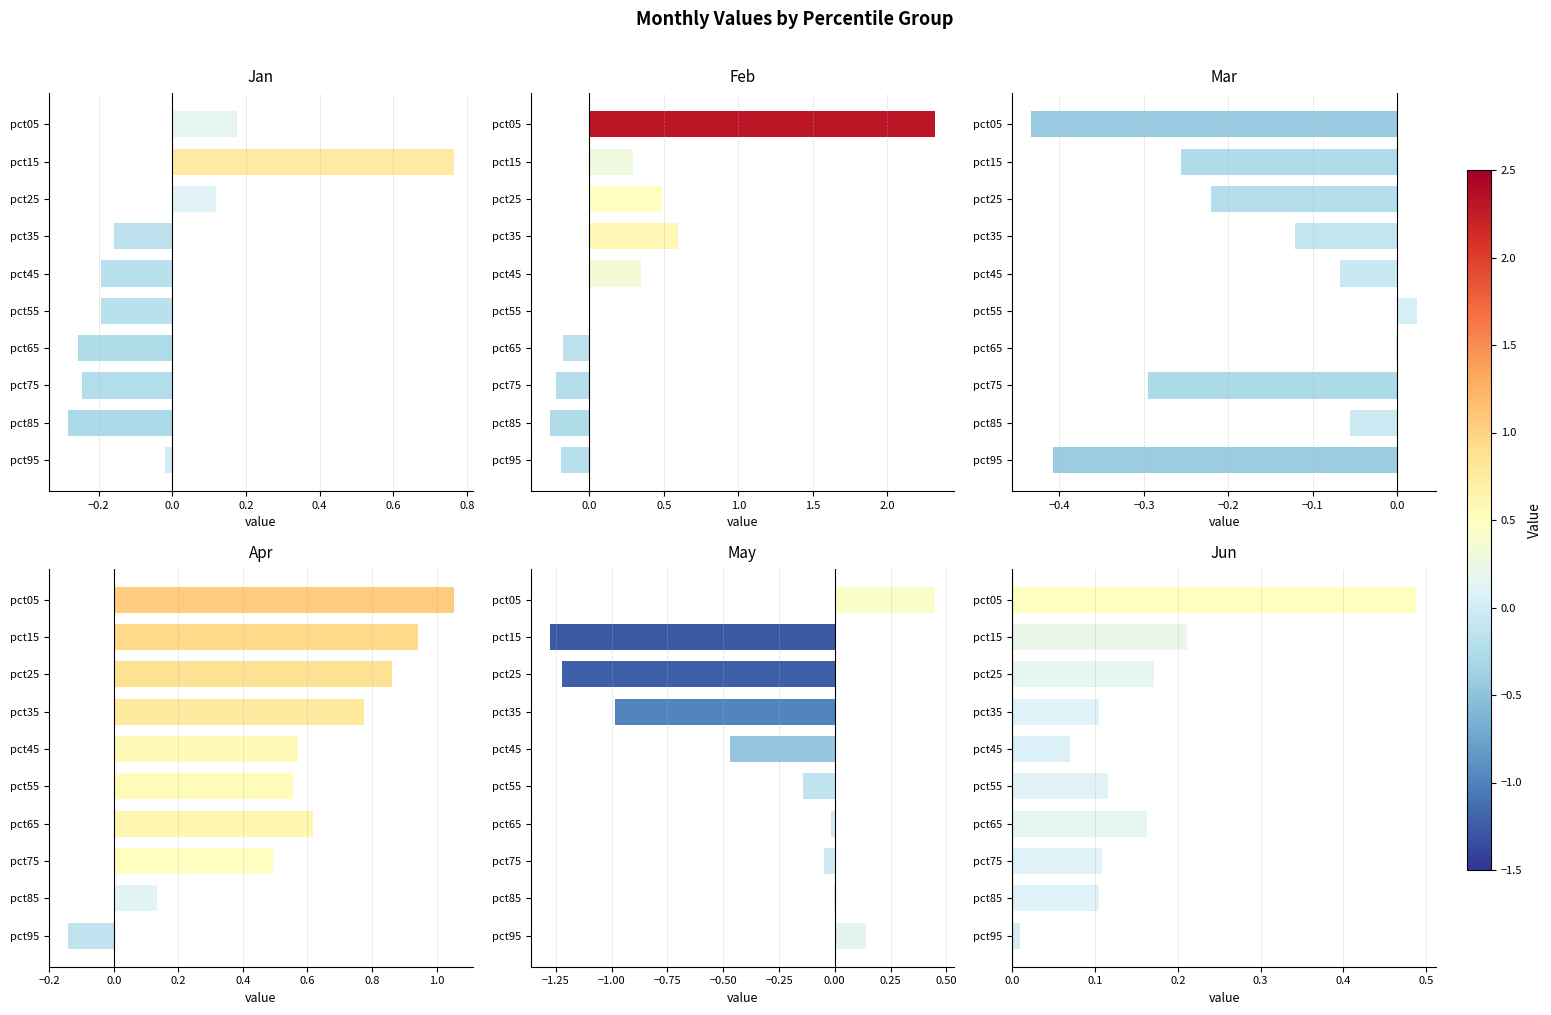

Where is Apr nearest to the value 0?

pct85